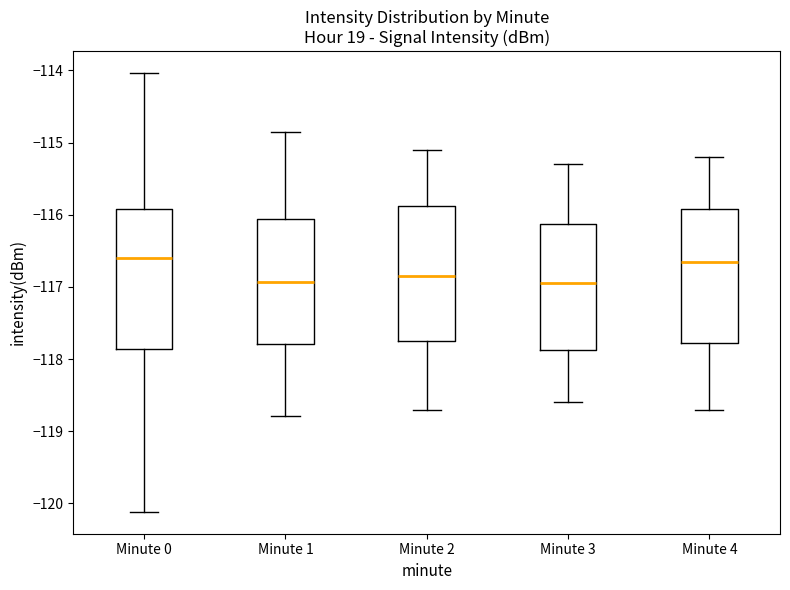

Where does the lower whisker of the box for Minute 2 end on the y-axis? The values are not printed on the chart, so give them approximately, as read against the axis.

-118.7